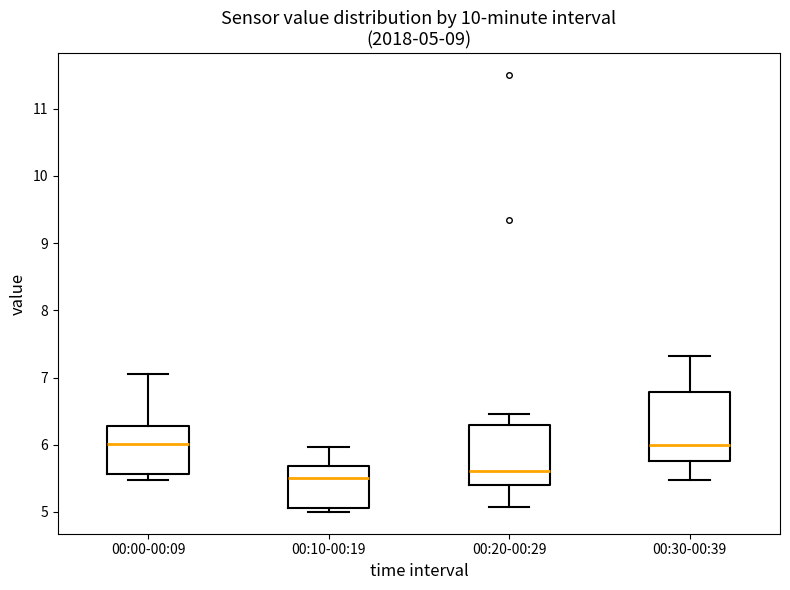

Comparing the boxes themselves (not the whiskers), which one is the tallest?

00:30-00:39